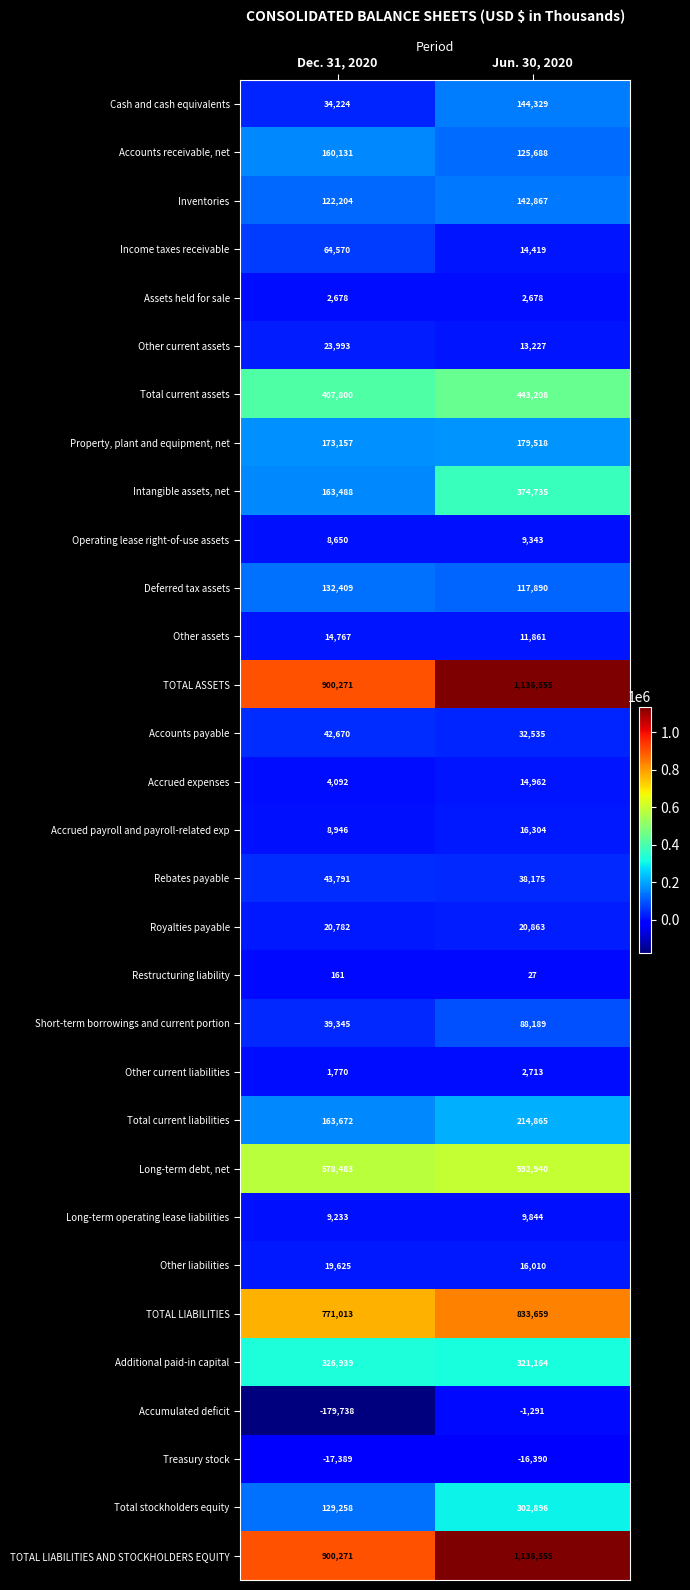

What is the total value across all series at Dec. 31, 2020?

5071266